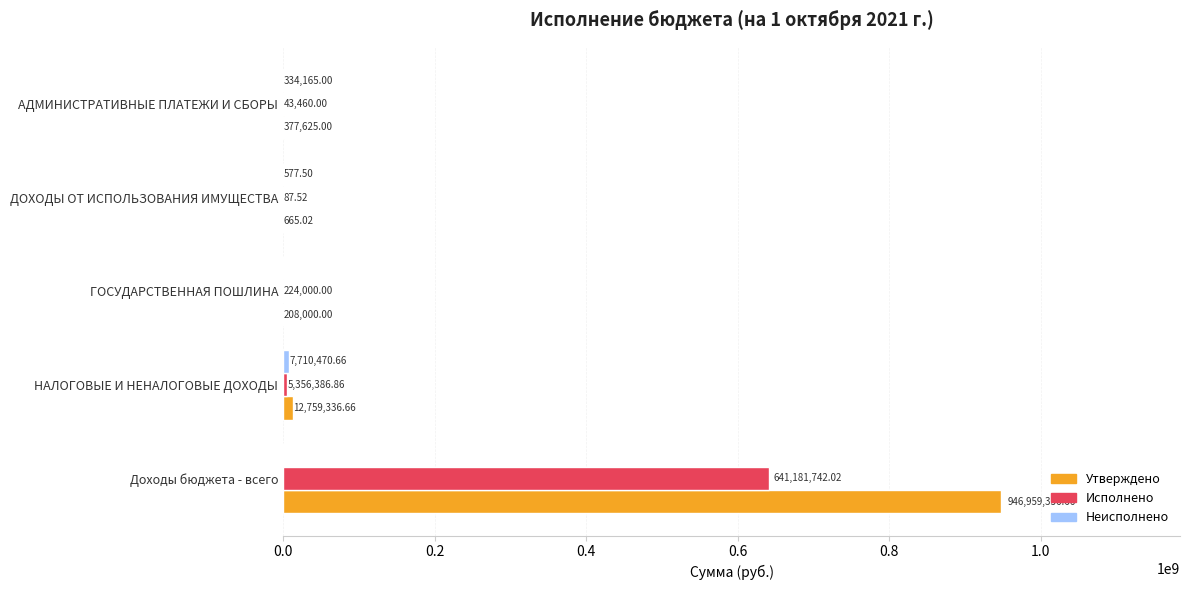

What is the total value across all series at ГОСУДАРСТВЕННАЯ ПОШЛИНА?

432000.0